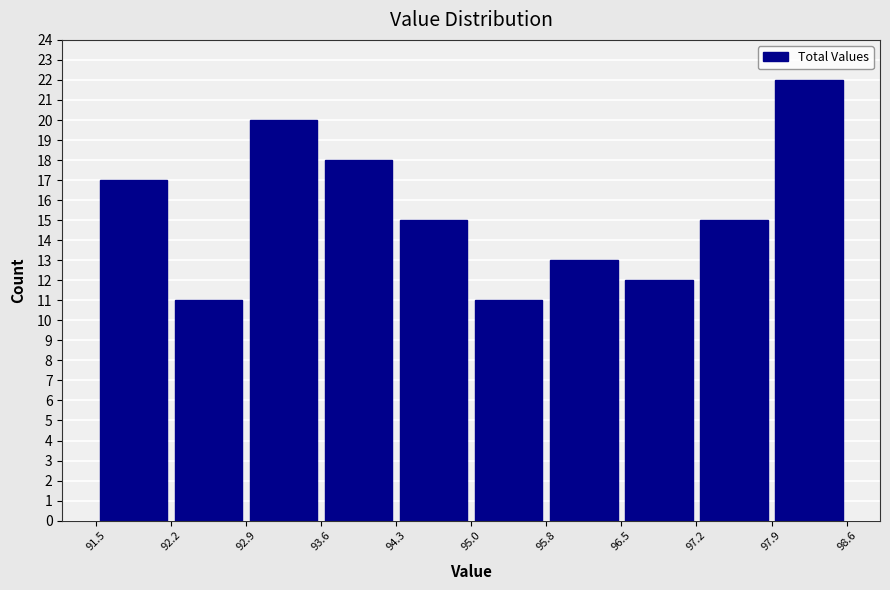

Which range on the x-axis has the tallest bar?

97.9 to 98.6